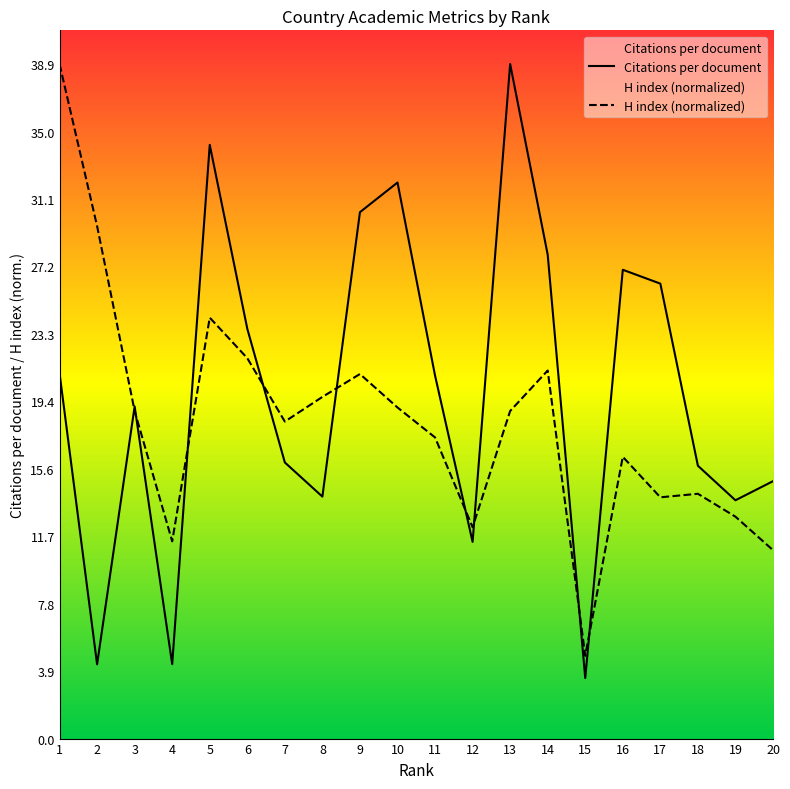

What is the value of the H index point at the 3rd from the left?

18.9